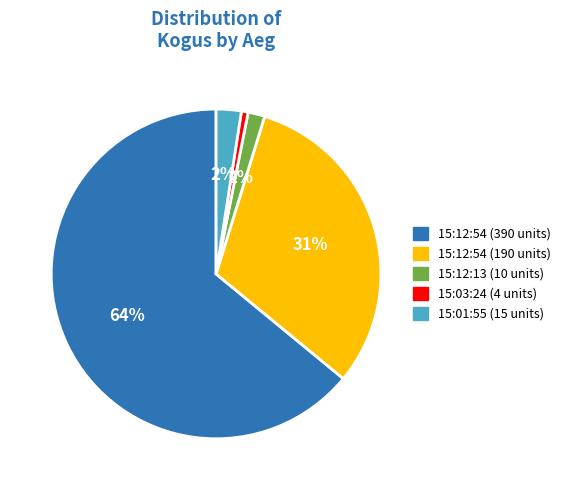

To the nearest percent, what is the difference between the largest and smallest slice percentages?

63%